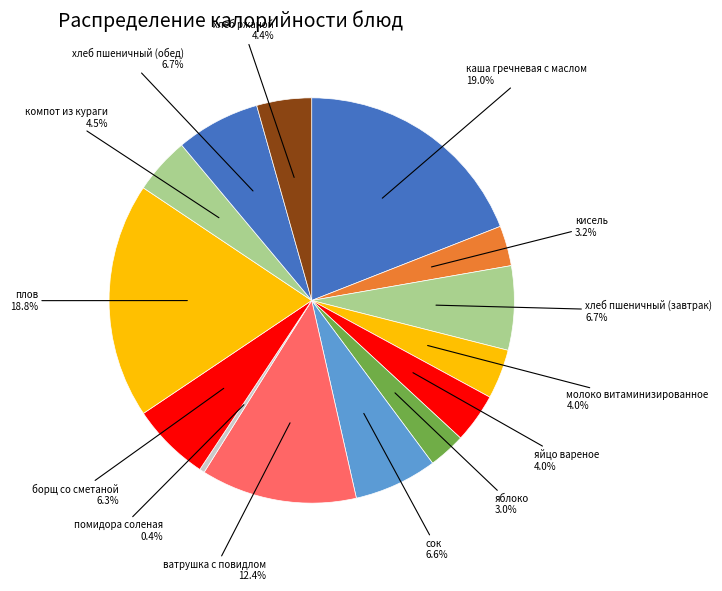

What portion of the pie excludes борщ со сметаной?

93.7%